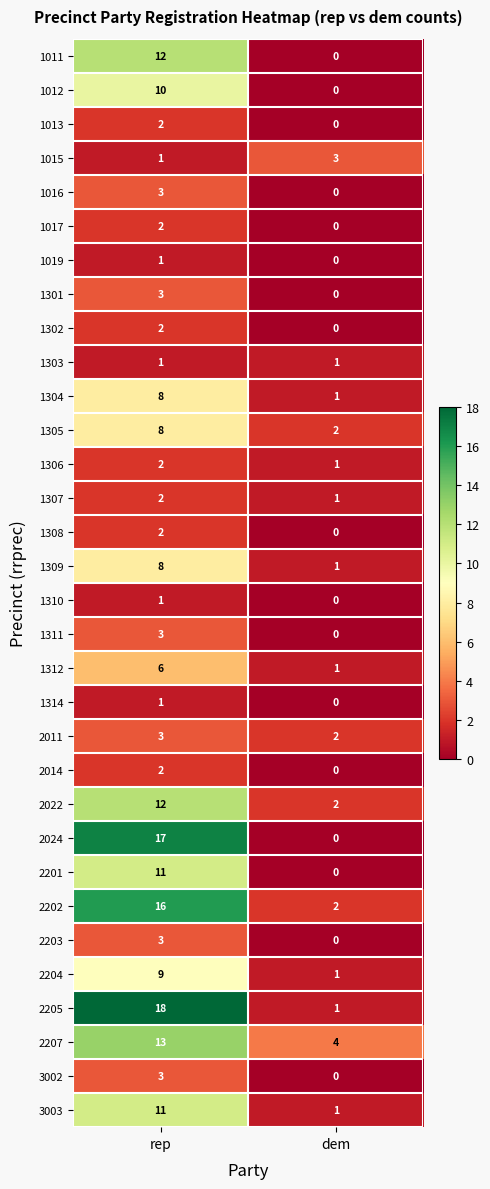

Where is 1019 nearest to the value 0?

dem